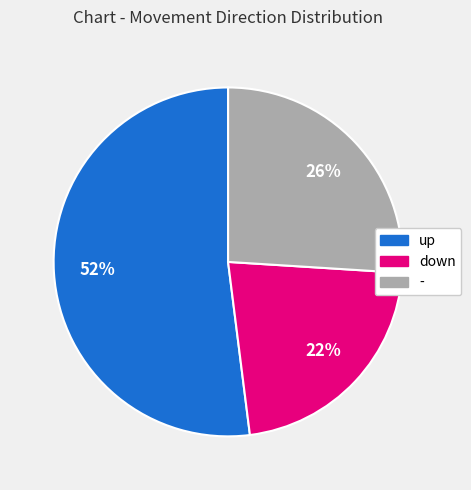

Approximately how many times larger is the value at - compared to down?

1.2